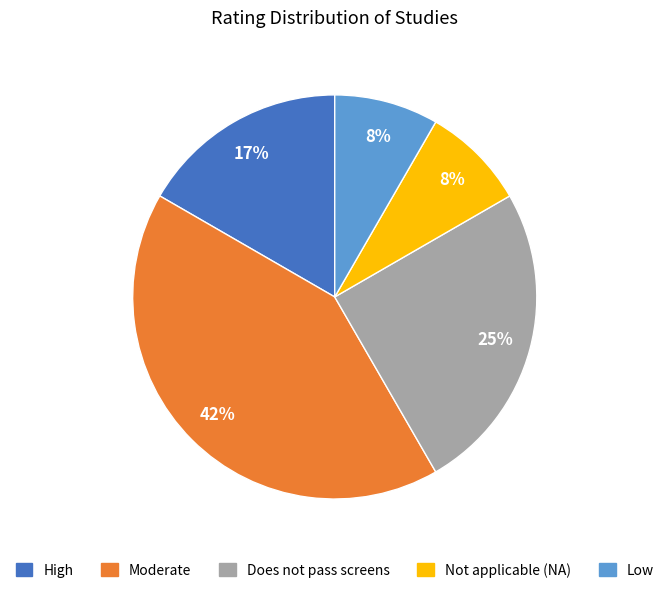

Does any single category account for the majority?

No